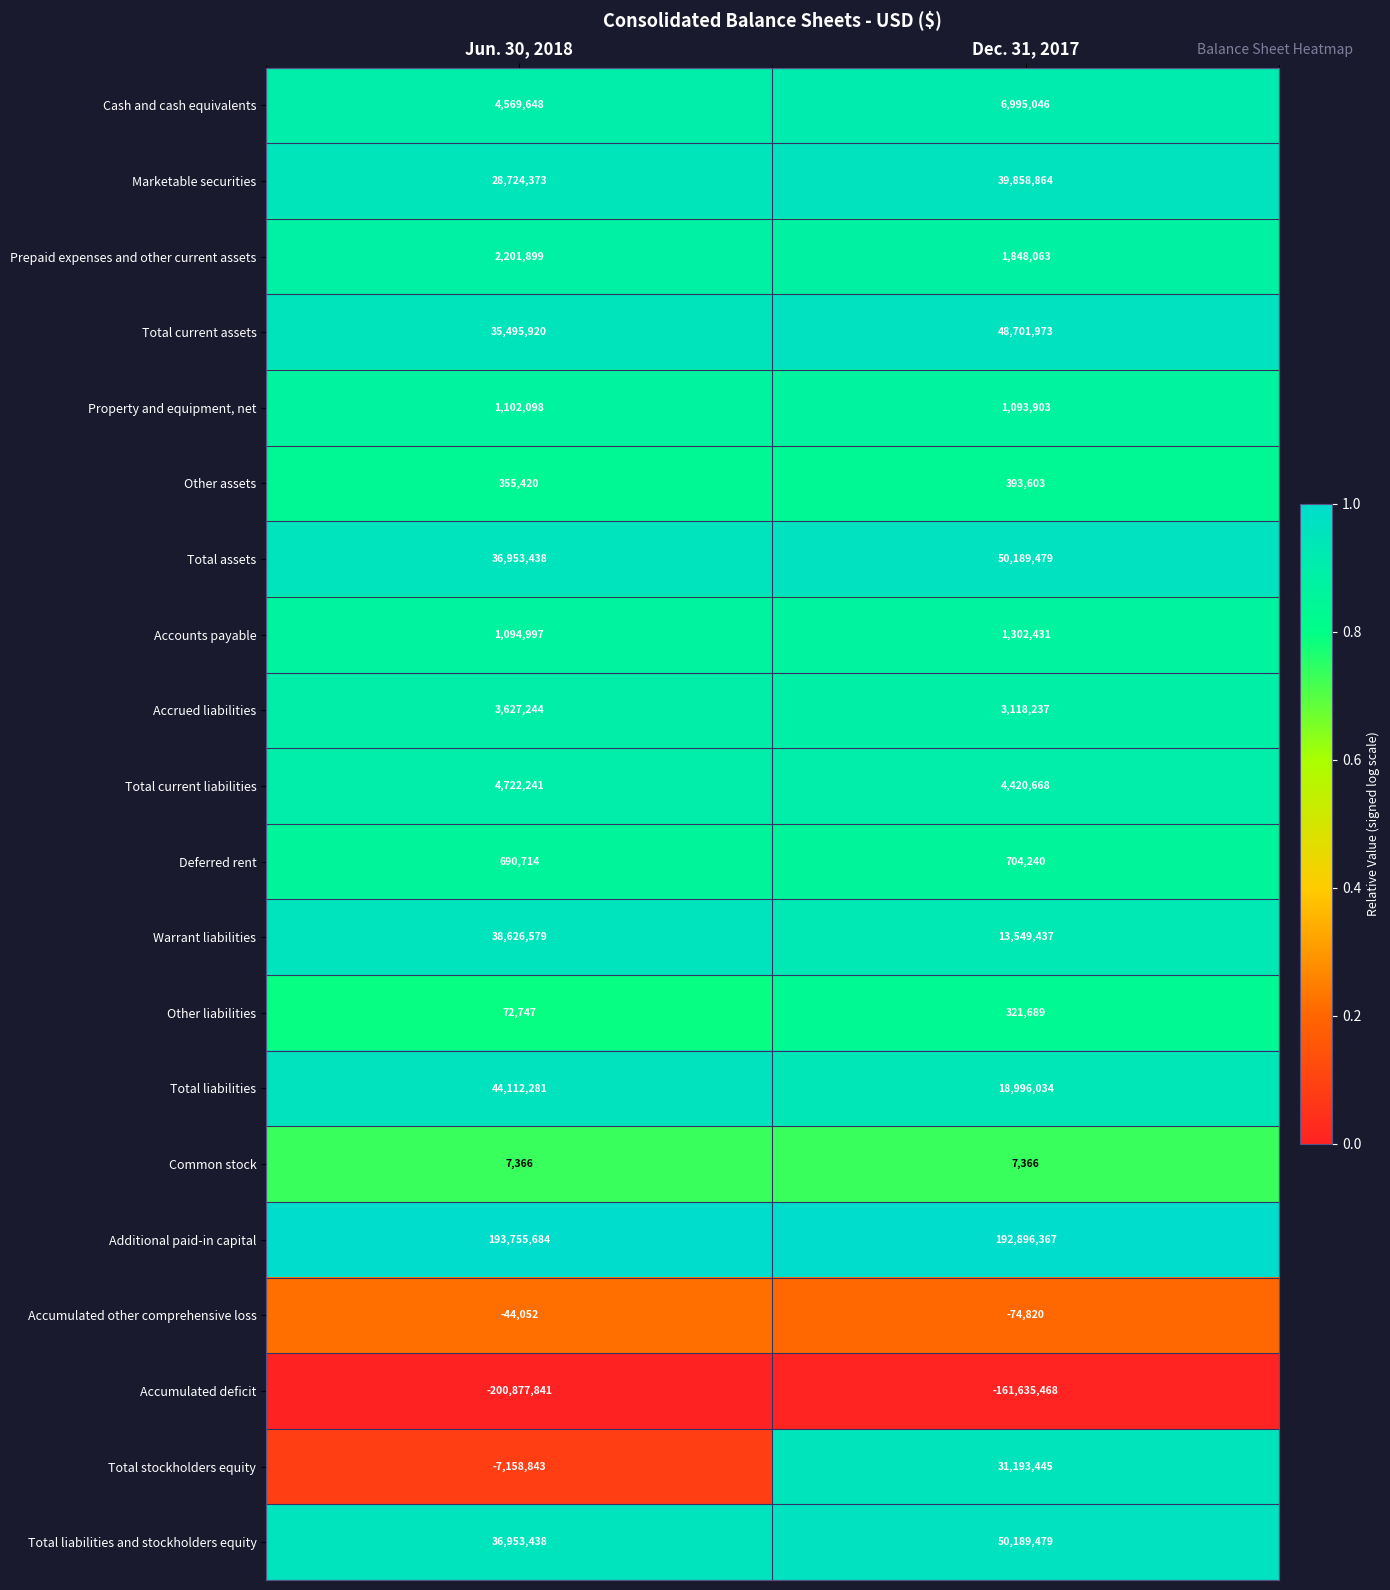

Which series changed the most between Jun. 30, 2018 and Dec. 31, 2017?

Accumulated deficit